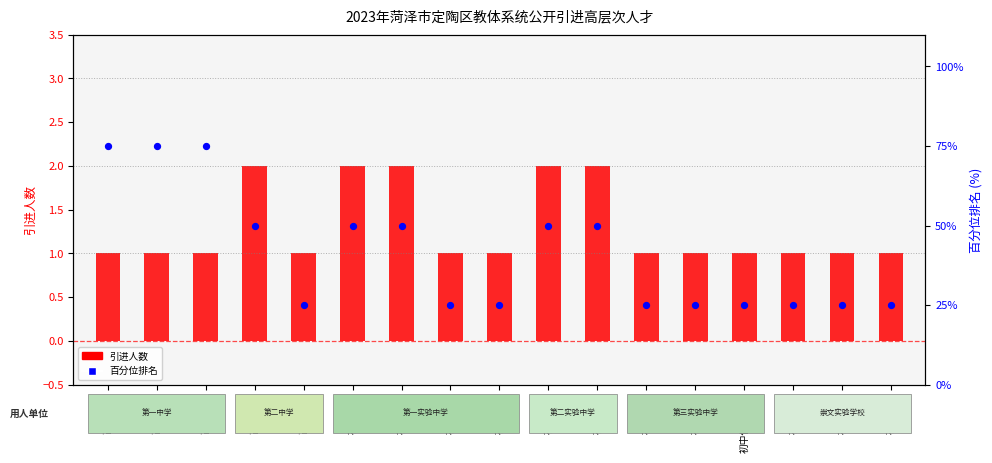

Is the value of 引进人数 at 高中英语 greater than the value of 百分位排名 at 初中物理?

No